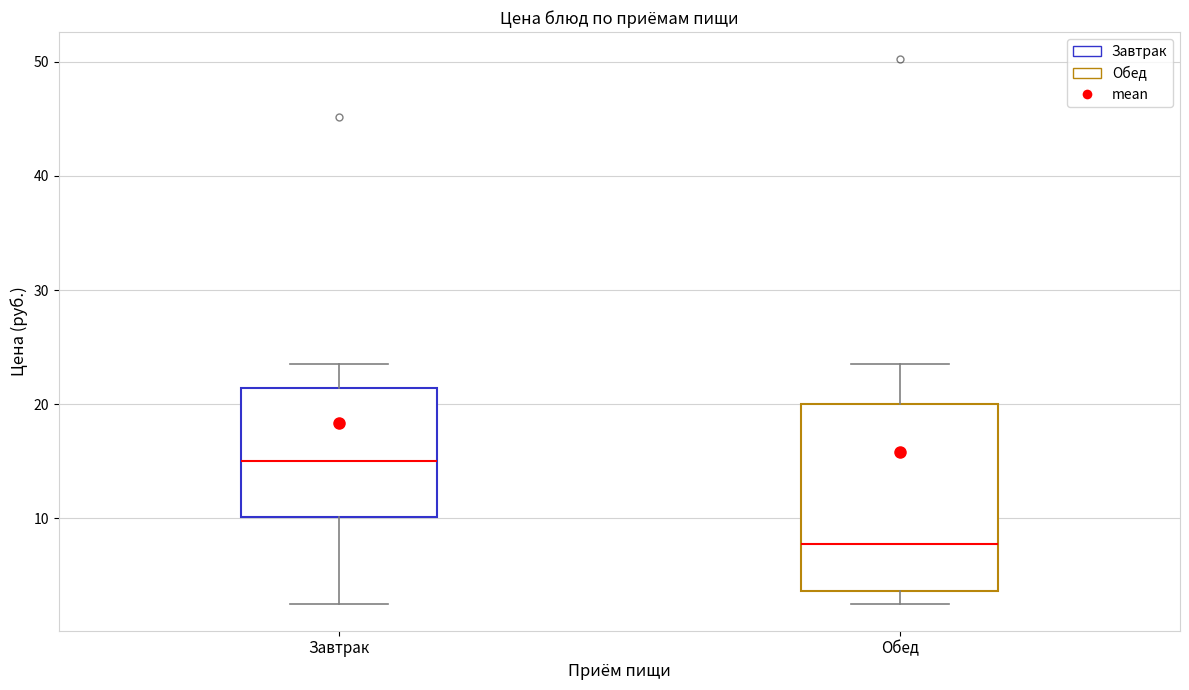

Reading left to right, read every box against the y-axis: the position of its median line, the range the box covers, and the ends of its whiskers. The values are not printed on the chart, so give them approximately, as read against the axis.

Завтрак: median 15, box 10 to 21, whiskers 3 to 24
Обед: median 8, box 4 to 20, whiskers 3 to 24